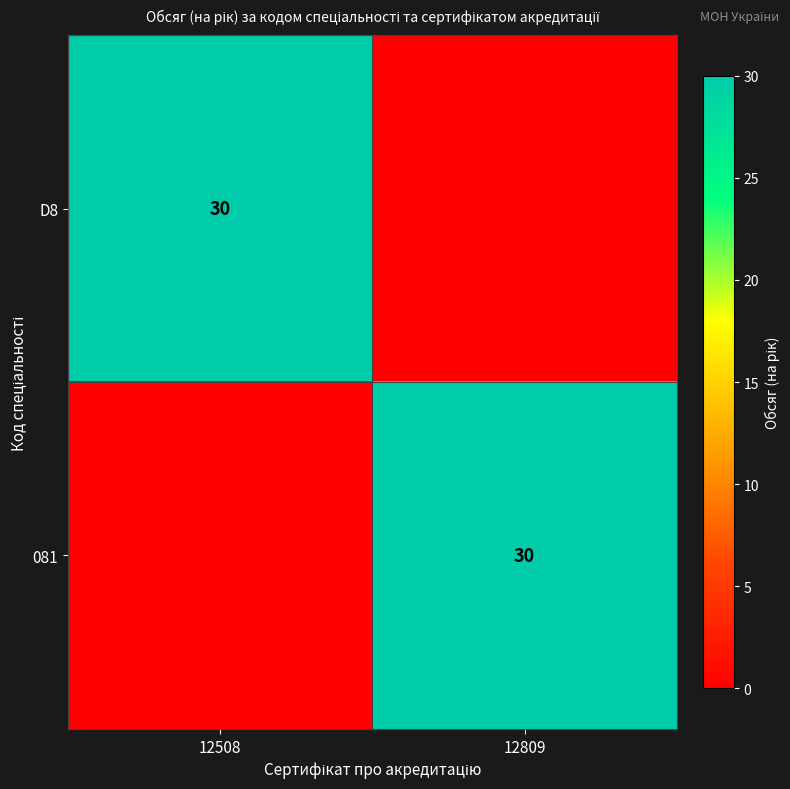

Is it true that D8 equals 14 at 12508?

False